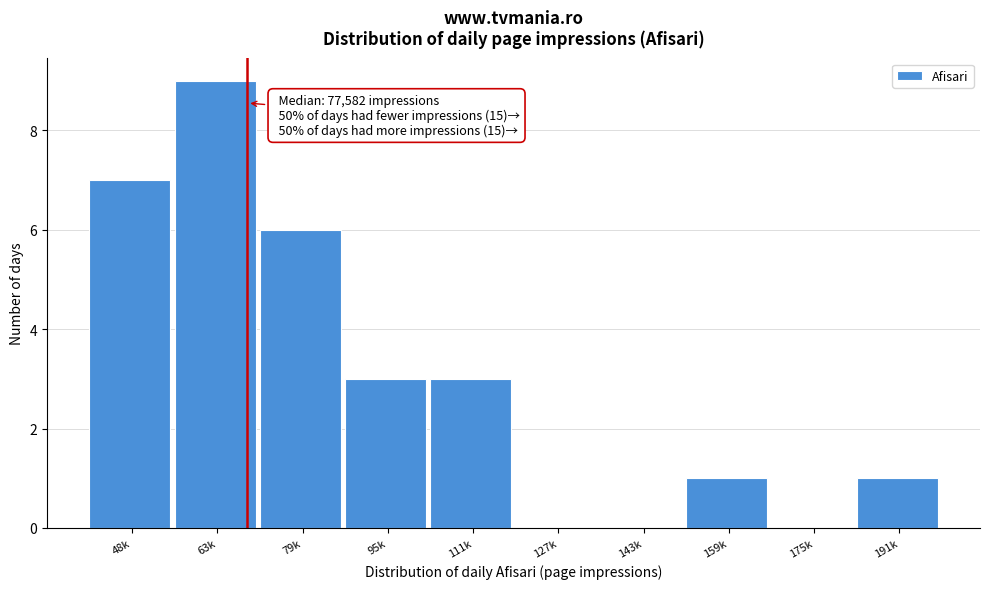

Reading right to left, what are all the values shown in this chart?

191k=1	175k=0	159k=1	143k=0	127k=0	111k=3	95k=3	79k=6	63k=9	48k=7